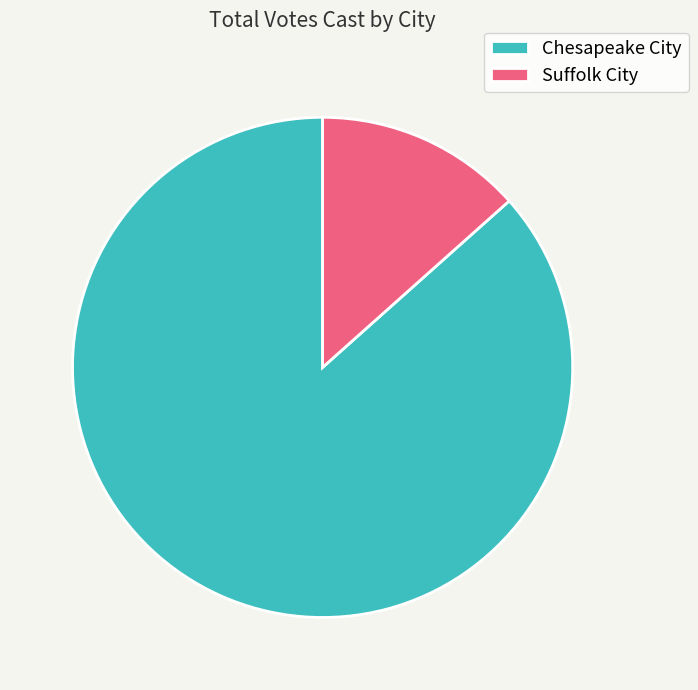

Is it true that Suffolk City is 25% of the pie?

False